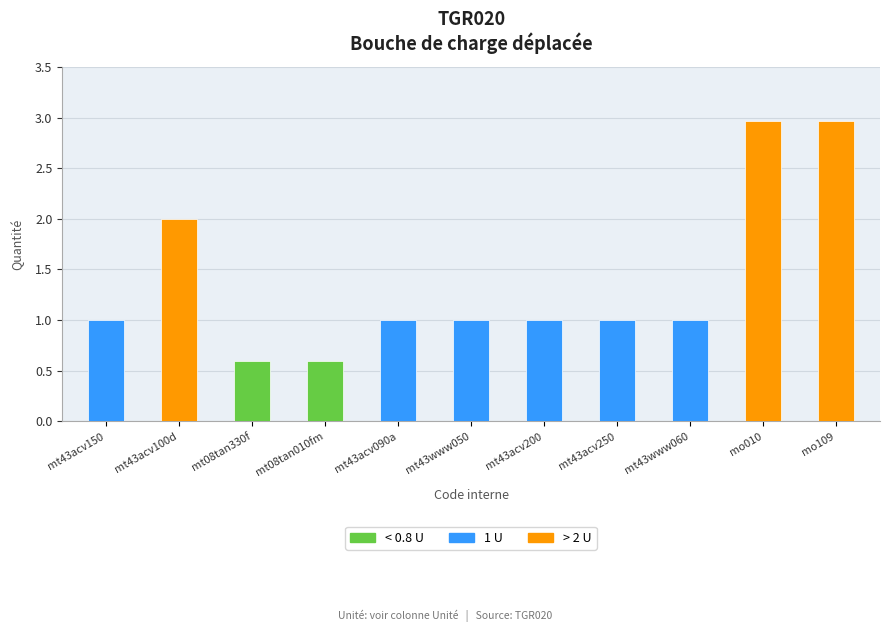

Reading right to left, extract all data points from this chart.

mo109=3.0	mo010=3.0	mt43www060=1.0	mt43acv250=1.0	mt43acv200=1.0	mt43www050=1.0	mt43acv090a=1.0	mt08tan010fm=0.6	mt08tan330f=0.6	mt43acv100d=2.0	mt43acv150=1.0